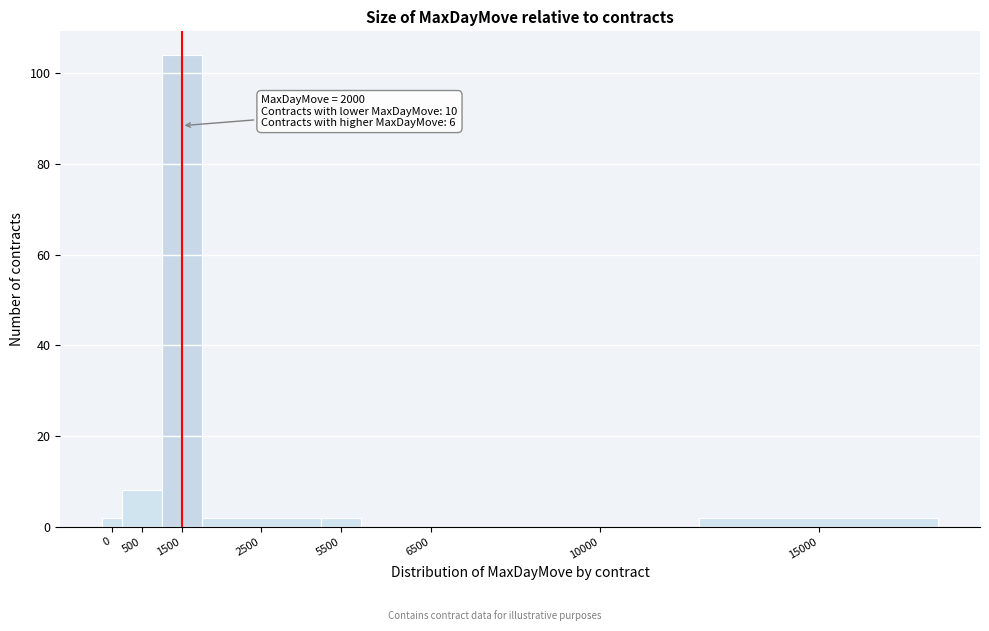

Reading left to right, extract all data points from this chart.

0=2	500=8	1500=104	2500=2	5500=2	6500=0	10000=0	15000=2